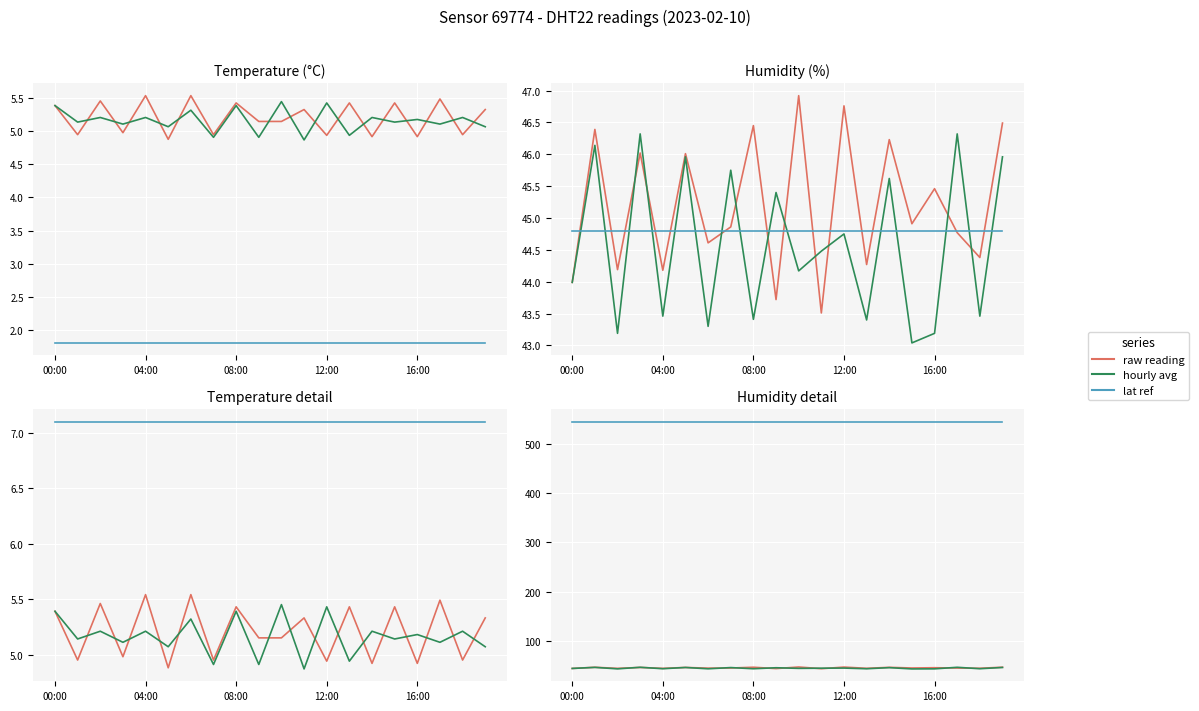

Between 00:00 and 15, which is larger?

15